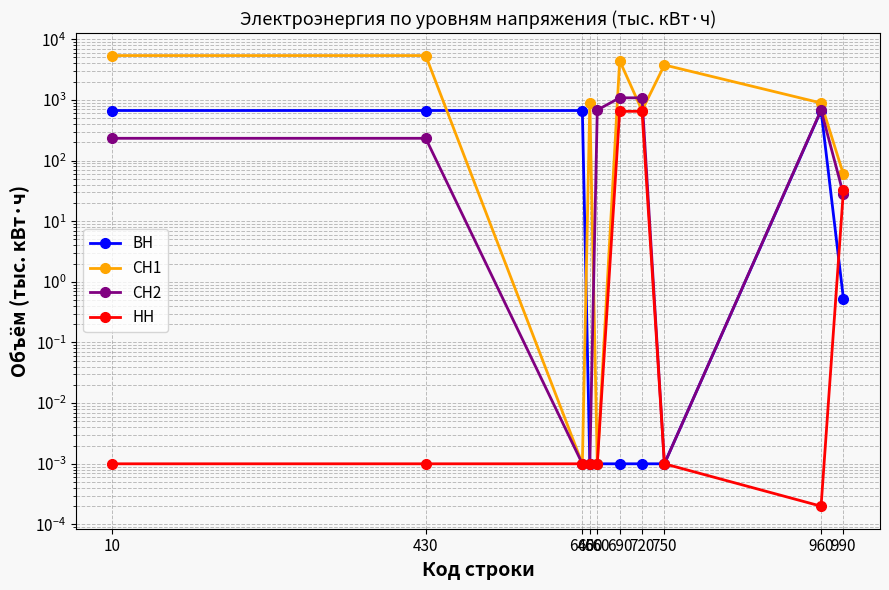

At 960, list the series in order from smallest to largest.

НН, ВН, СН2, СН1